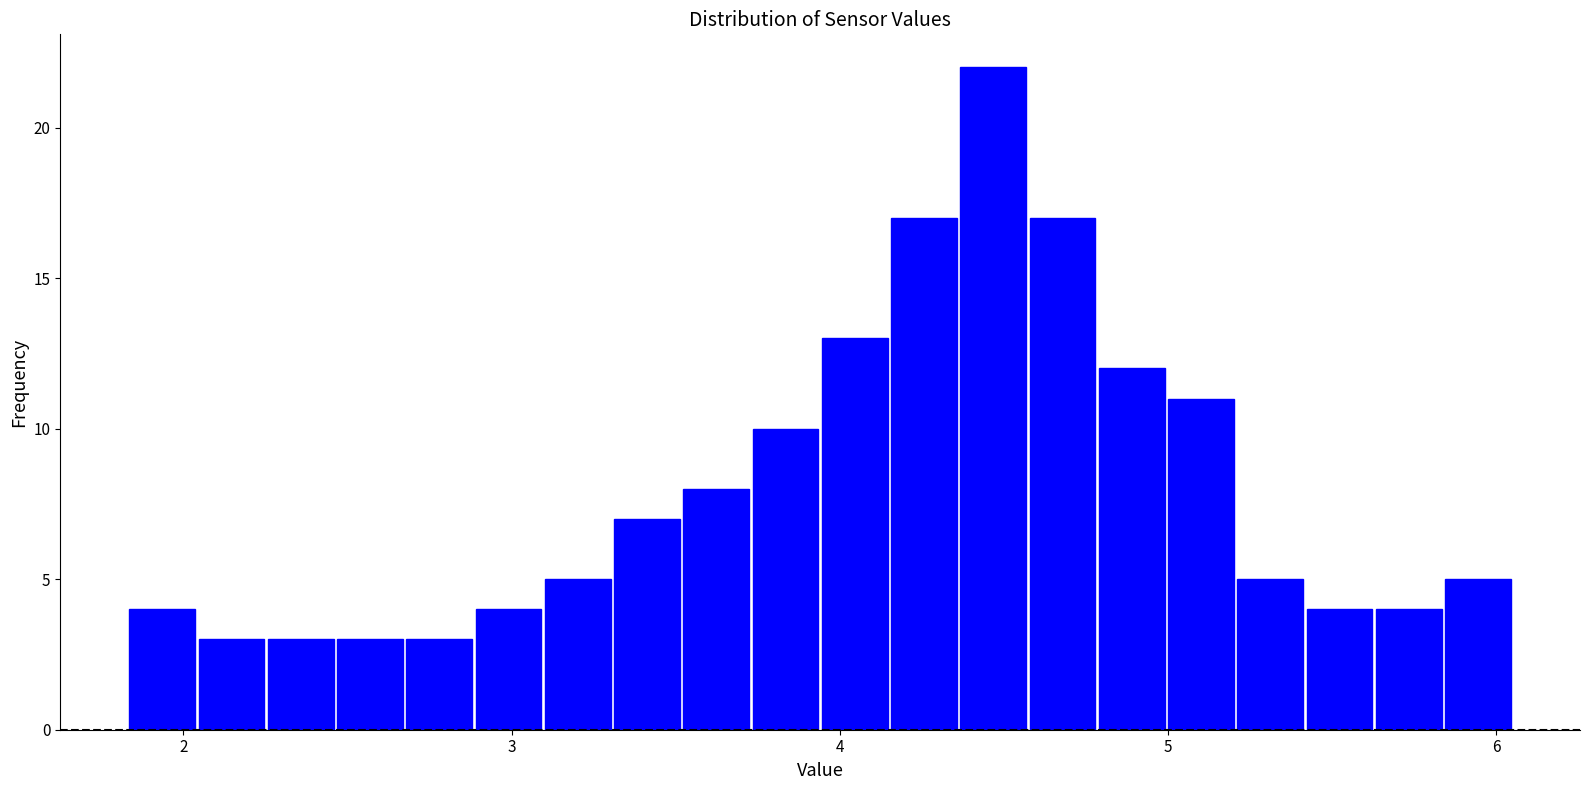

Around what value on the x-axis is the tallest bar? Give the approximate position of its centre, as read against the axis.

4.5